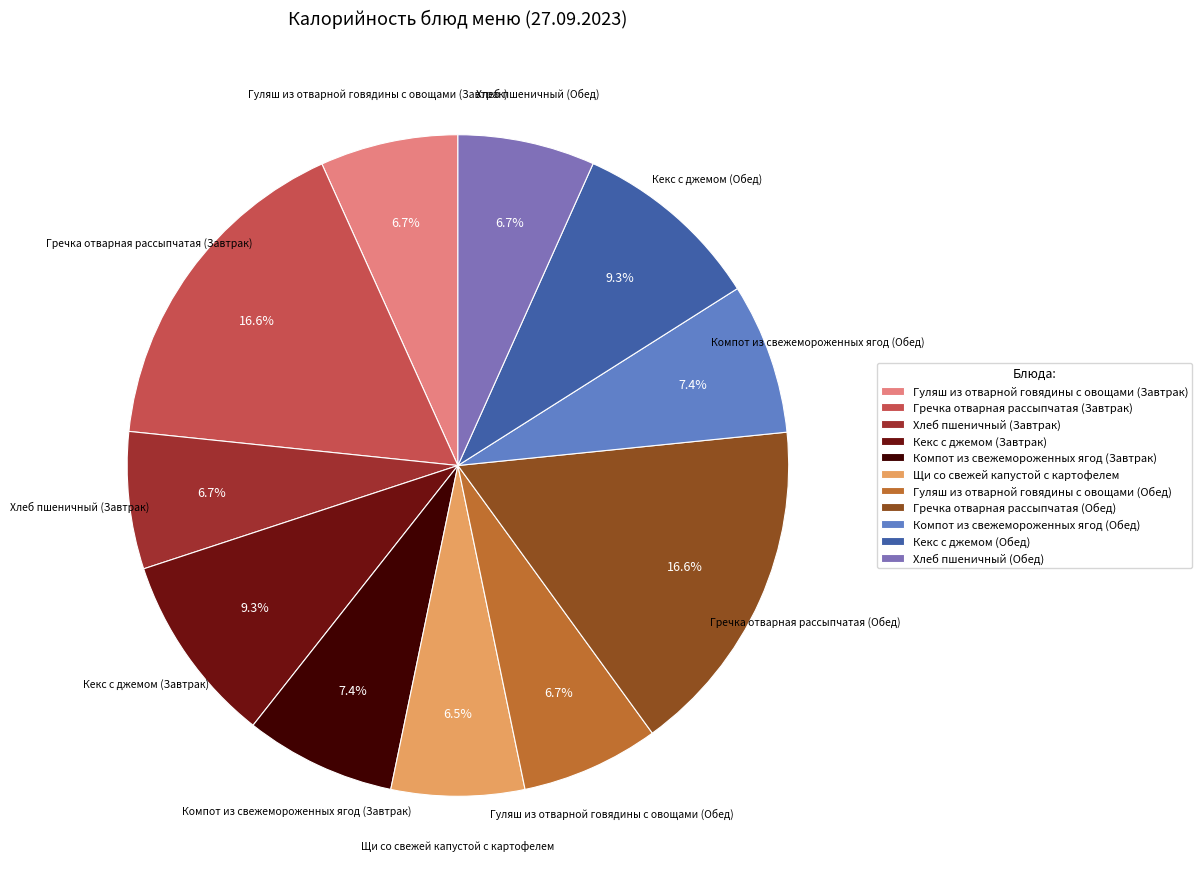

Approximately how many times larger is the value at Хлеб пшеничный (Завтрак) compared to Компот из свежемороженных ягод (Обед)?

0.9